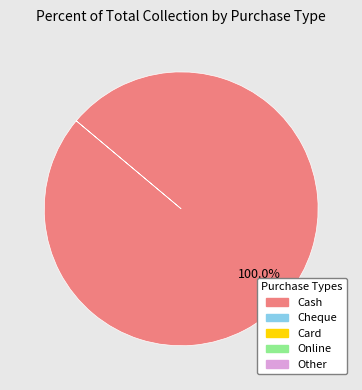

How many segments does this pie chart have?

1